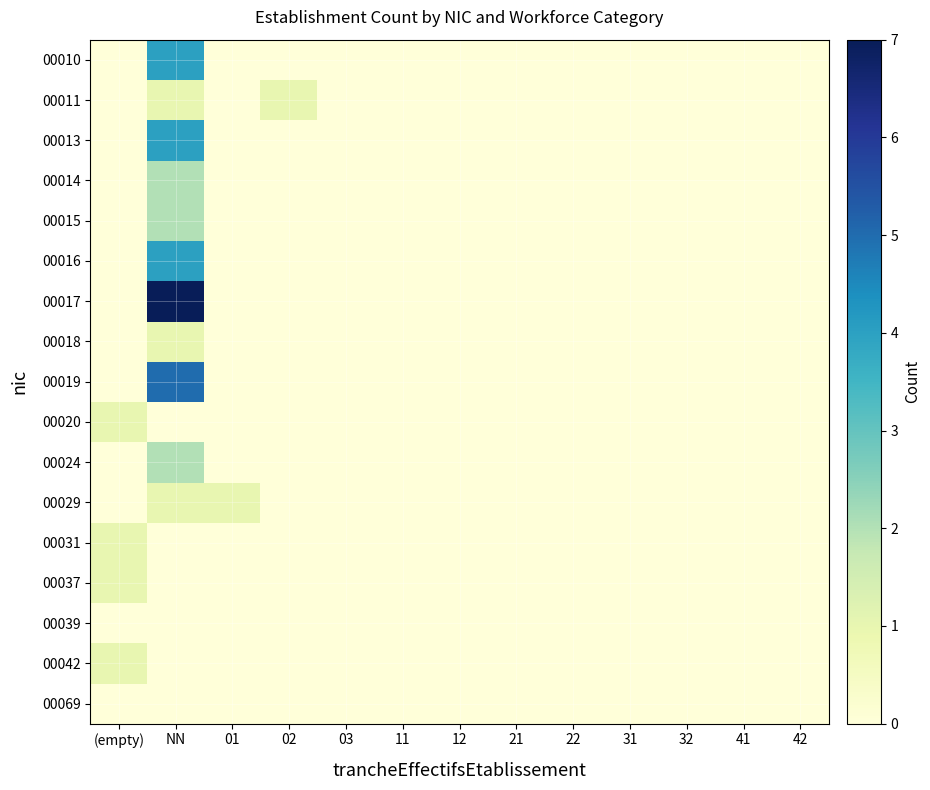

Reading right to left, transcribe all the data shown in this chart.

00010: 42=0	41=0	32=0	31=0	22=0	21=0	12=0	11=0	03=0	02=0	01=0	NN=4	(empty)=0
00011: 42=0	41=0	32=0	31=0	22=0	21=0	12=0	11=0	03=0	02=1	01=0	NN=1	(empty)=0
00013: 42=0	41=0	32=0	31=0	22=0	21=0	12=0	11=0	03=0	02=0	01=0	NN=4	(empty)=0
00014: 42=0	41=0	32=0	31=0	22=0	21=0	12=0	11=0	03=0	02=0	01=0	NN=2	(empty)=0
00015: 42=0	41=0	32=0	31=0	22=0	21=0	12=0	11=0	03=0	02=0	01=0	NN=2	(empty)=0
00016: 42=0	41=0	32=0	31=0	22=0	21=0	12=0	11=0	03=0	02=0	01=0	NN=4	(empty)=0
00017: 42=0	41=0	32=0	31=0	22=0	21=0	12=0	11=0	03=0	02=0	01=0	NN=7	(empty)=0
00018: 42=0	41=0	32=0	31=0	22=0	21=0	12=0	11=0	03=0	02=0	01=0	NN=1	(empty)=0
00019: 42=0	41=0	32=0	31=0	22=0	21=0	12=0	11=0	03=0	02=0	01=0	NN=5	(empty)=0
00020: 42=0	41=0	32=0	31=0	22=0	21=0	12=0	11=0	03=0	02=0	01=0	NN=0	(empty)=1
00024: 42=0	41=0	32=0	31=0	22=0	21=0	12=0	11=0	03=0	02=0	01=0	NN=2	(empty)=0
00029: 42=0	41=0	32=0	31=0	22=0	21=0	12=0	11=0	03=0	02=0	01=1	NN=1	(empty)=0
00031: 42=0	41=0	32=0	31=0	22=0	21=0	12=0	11=0	03=0	02=0	01=0	NN=0	(empty)=1
00037: 42=0	41=0	32=0	31=0	22=0	21=0	12=0	11=0	03=0	02=0	01=0	NN=0	(empty)=1
00039: 42=0	41=0	32=0	31=0	22=0	21=0	12=0	11=0	03=0	02=0	01=0	NN=0	(empty)=0
00042: 42=0	41=0	32=0	31=0	22=0	21=0	12=0	11=0	03=0	02=0	01=0	NN=0	(empty)=1
00069: 42=0	41=0	32=0	31=0	22=0	21=0	12=0	11=0	03=0	02=0	01=0	NN=0	(empty)=0